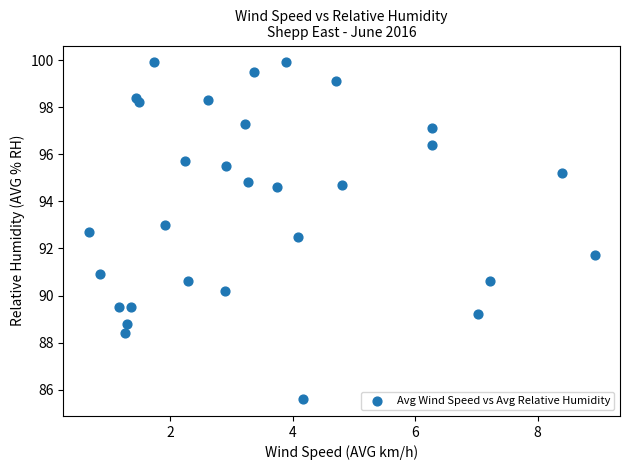

What Y value in the scatter plot is closest to 92?

91.7